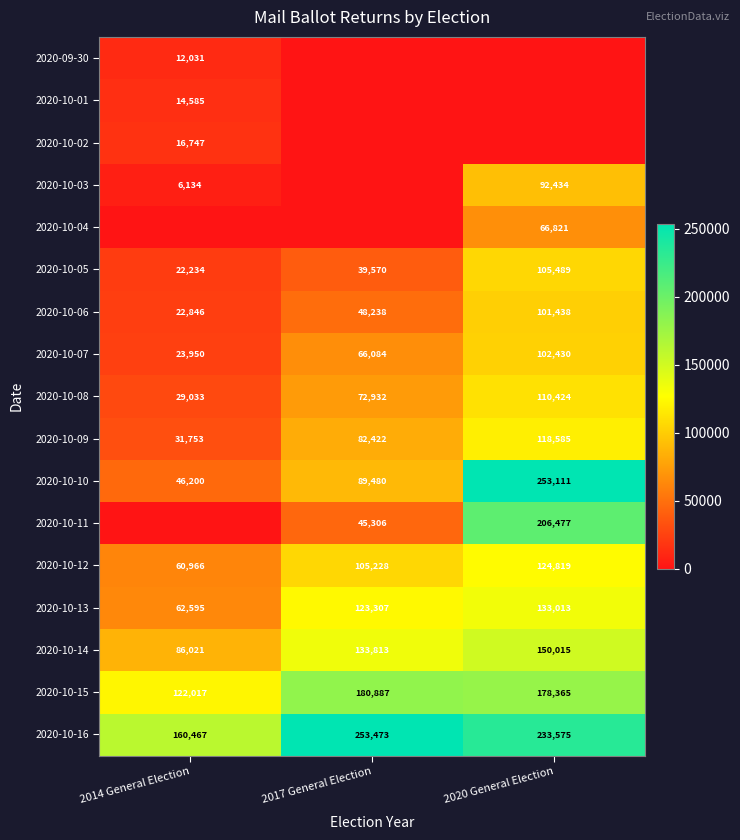

How many distinct data groups are displayed?

17